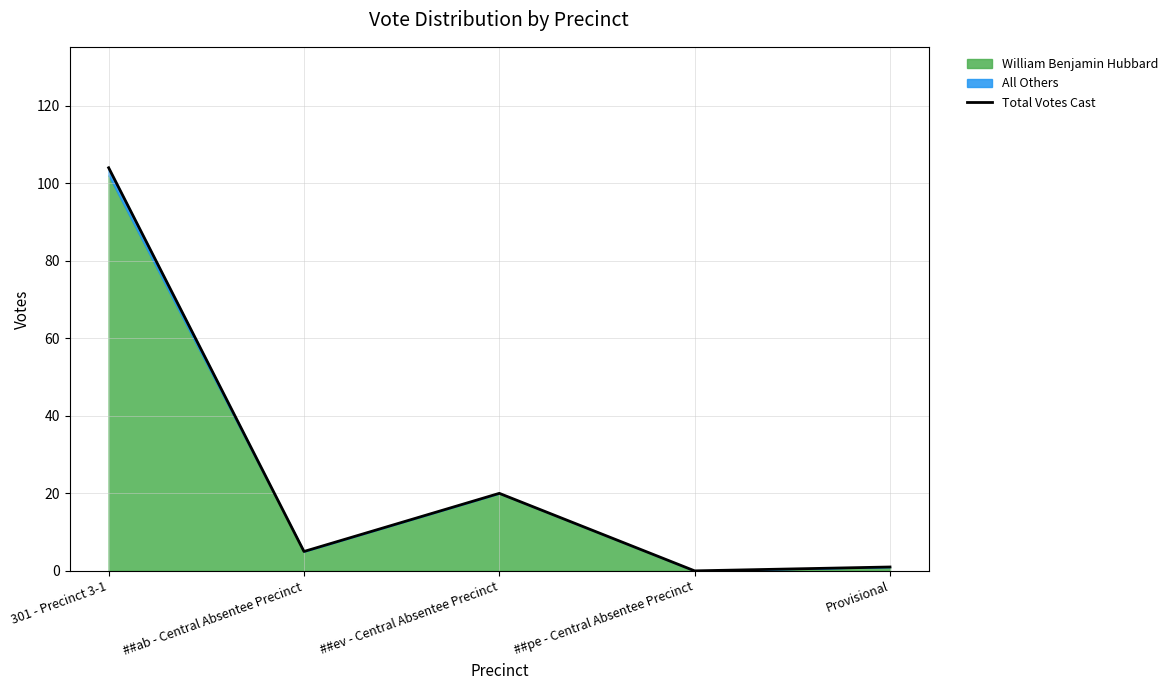

List the labels in order of value, smallest first.

##pe - Central Absentee Precinct, Provisional, ##ab - Central Absentee Precinct, ##ev - Central Absentee Precinct, 301 - Precinct 3-1